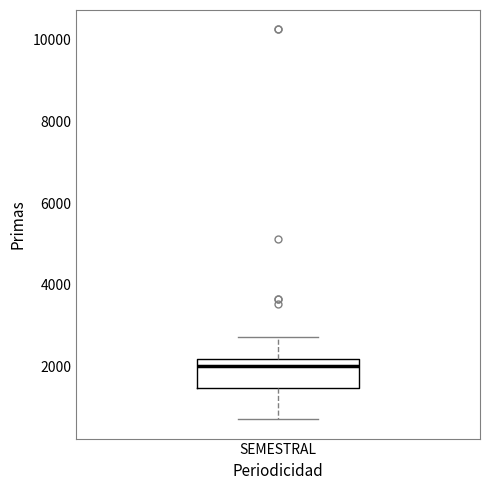

Read this box plot against the y-axis: the position of the median line, the range covered by the box, and the ends of both whiskers. The values are not printed on the chart, so give them approximately, as read against the axis.

median 2000, box 1400 to 2200, whiskers 800 to 2800